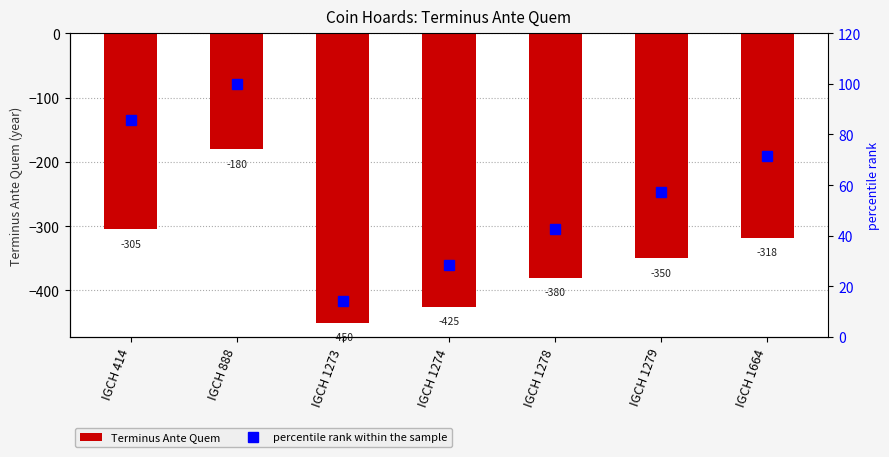

What is the maximum value shown in the chart?

100.0